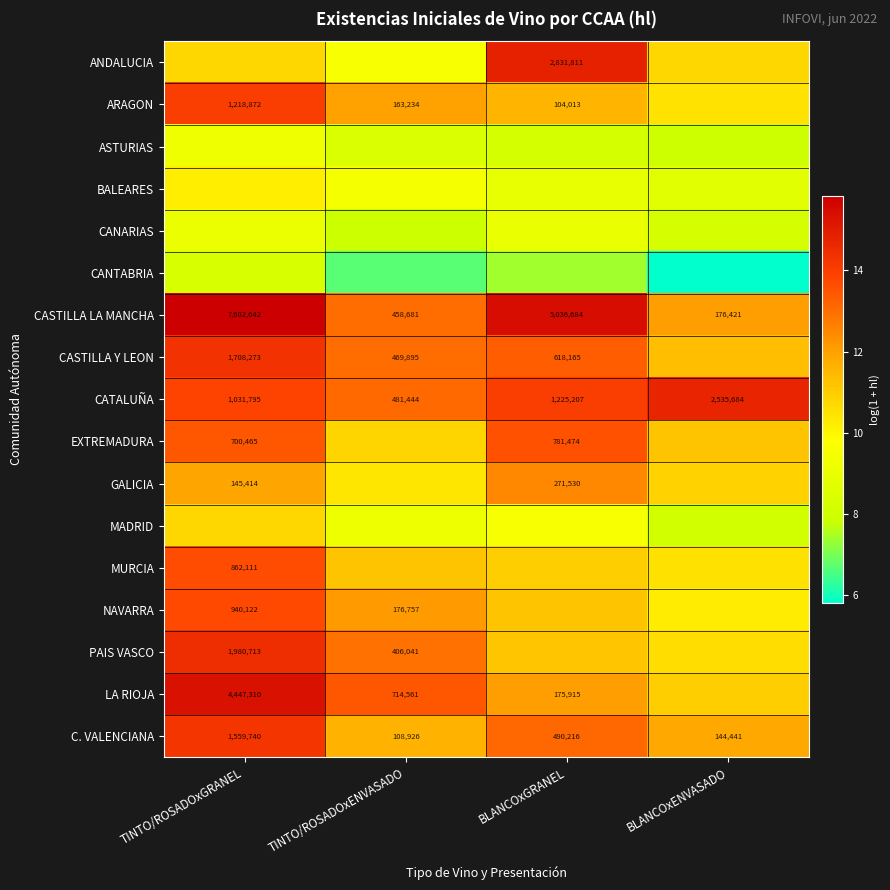

At which label does C. VALENCIANA first exceed 490216?

TINTO/ROSADOxGRANEL